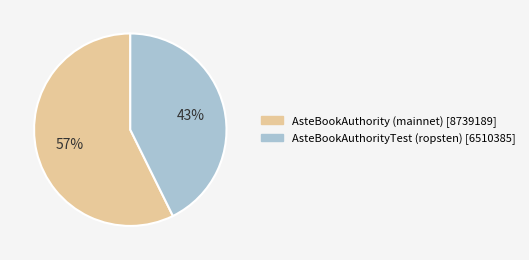

How many slices are in this pie chart?

2